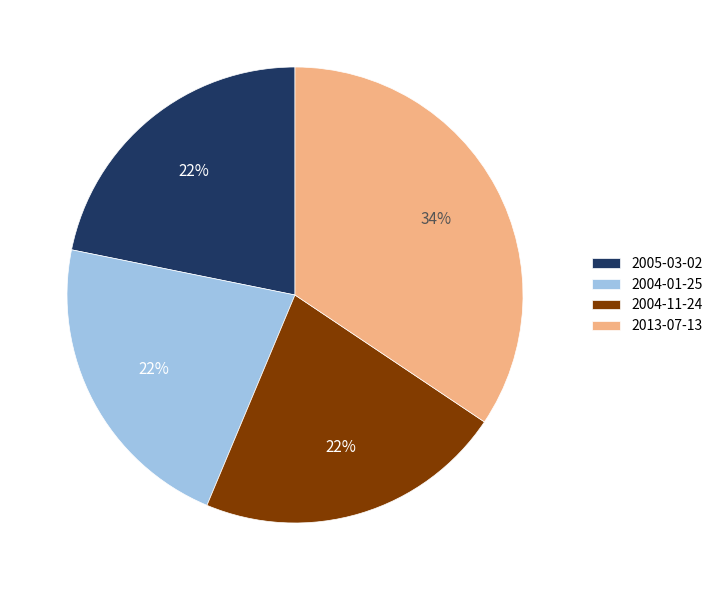

What percentage is the 2005-03-02 slice, to the nearest percent?

22%